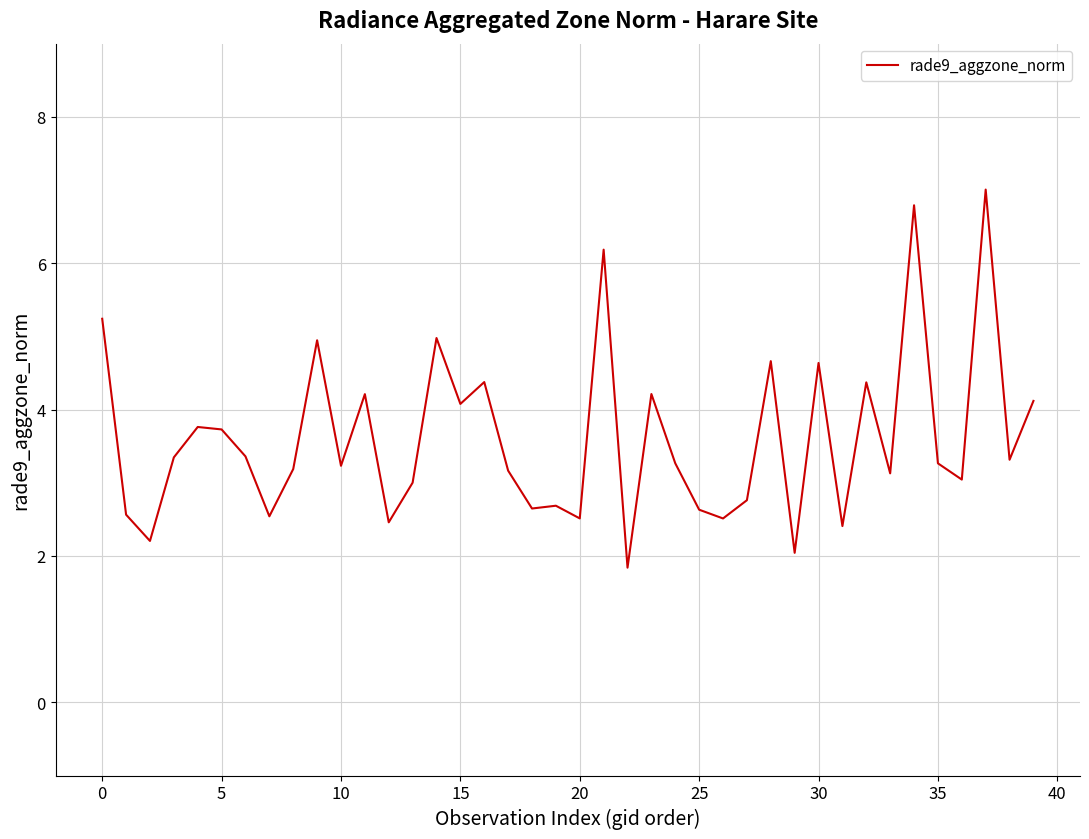

What is the smallest value displayed?

1.8